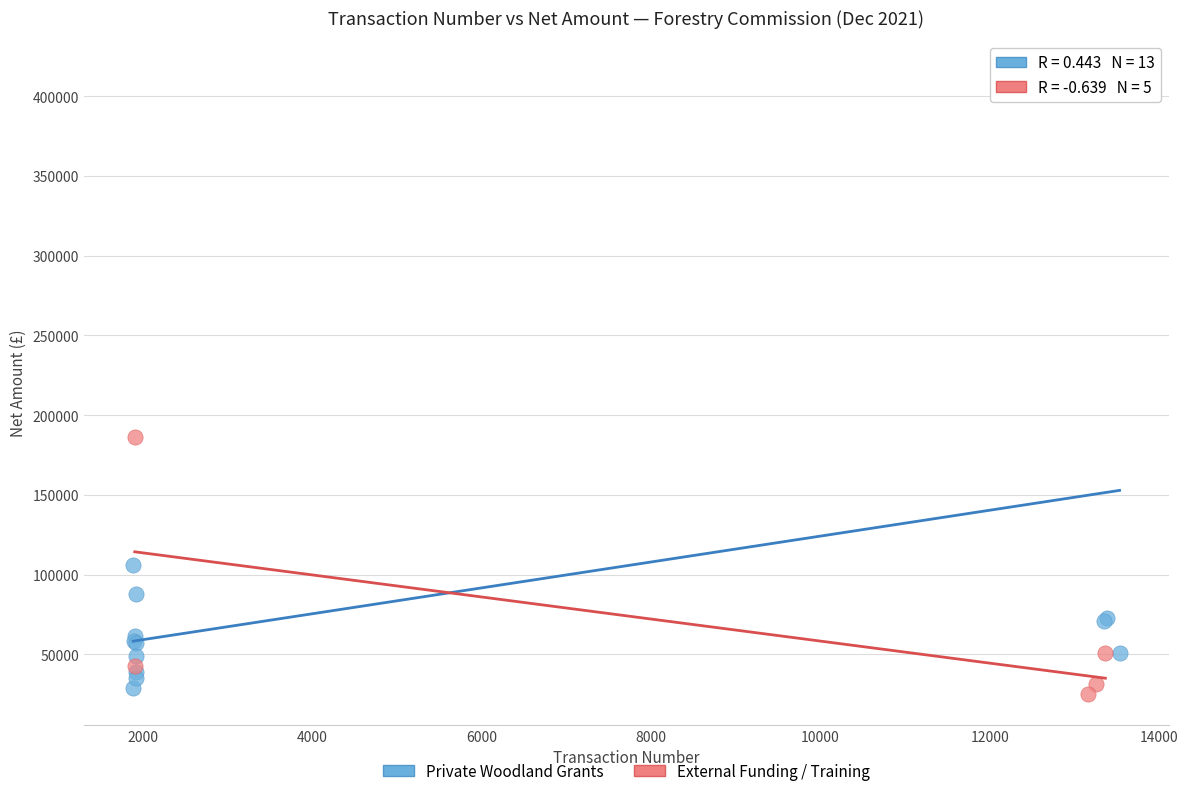

Which series contains the lowest Y value?

External Funding / Training